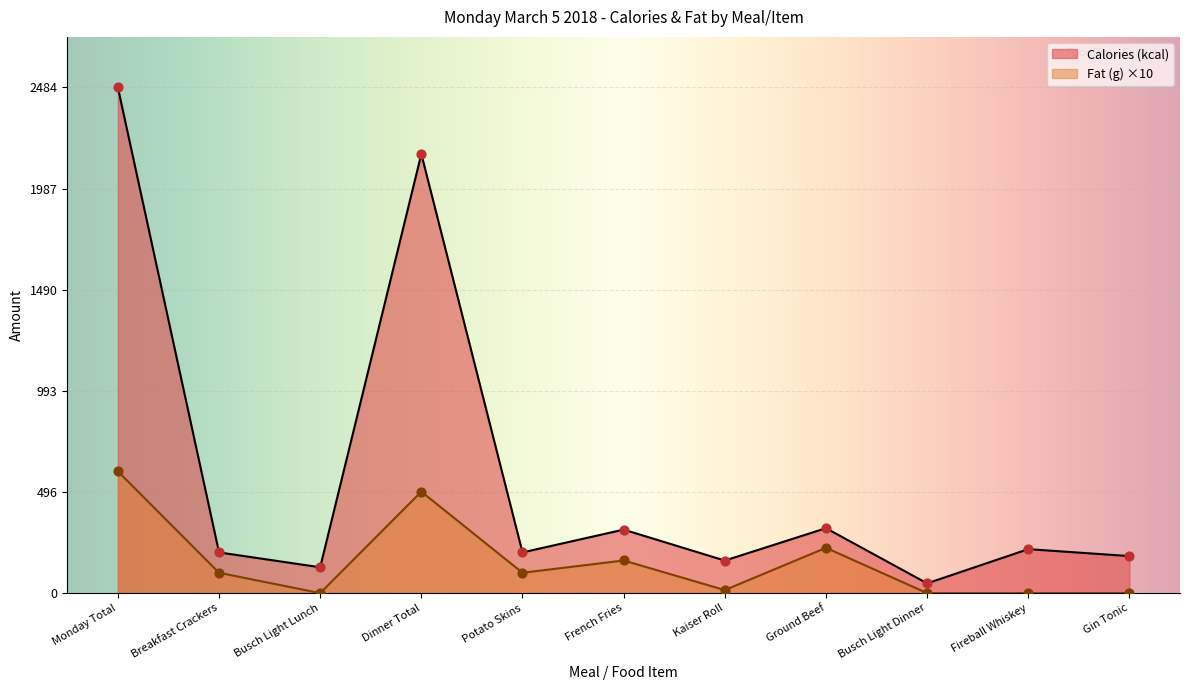

At which category is the sum across all series the highest?

Monday Total